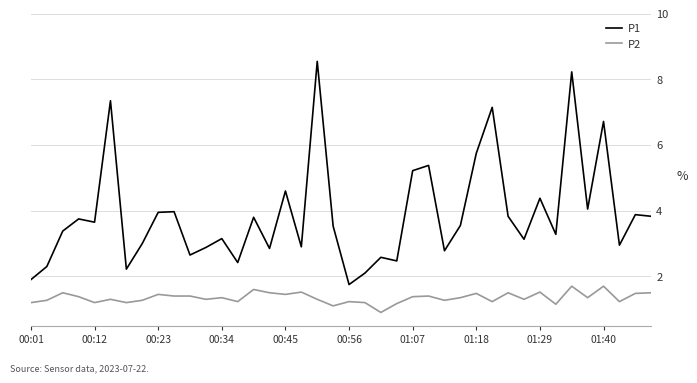

Which series has the widest spread of values?

P1